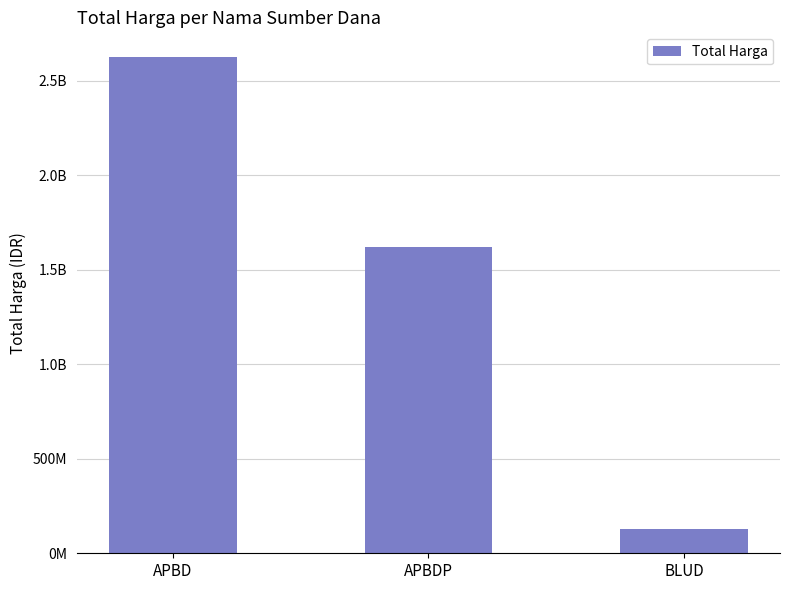

At which label does the data first exceed 1622018150?

APBD